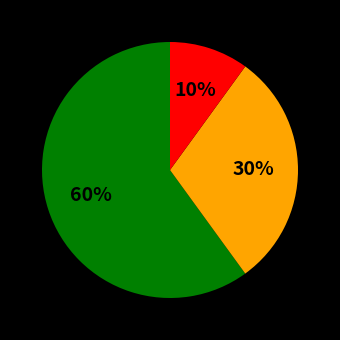

Is there any slice that represents more than half of the pie?

Yes